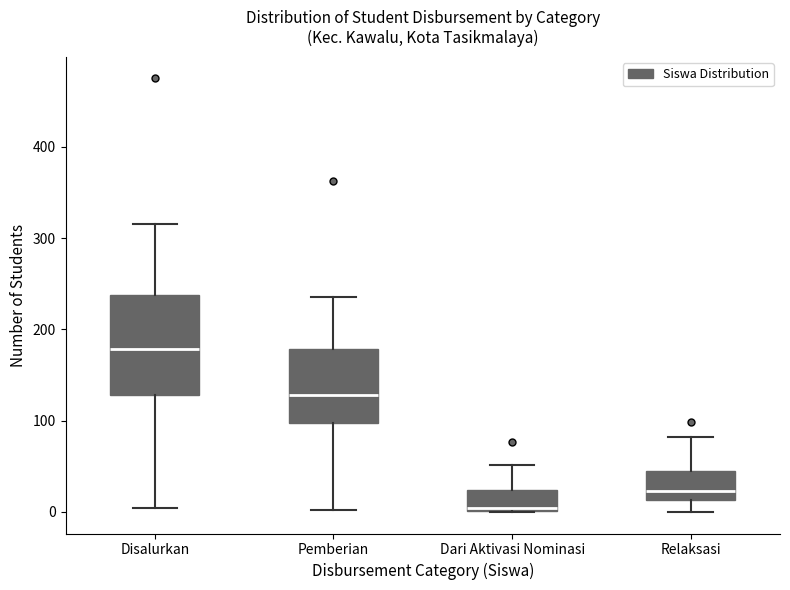

Reading left to right, transcribe this box plot: for each box, give where its median line is, the range the box spans, and where its two whiskers end, as read against the y-axis. The values are not printed on the chart, so give them approximately, as read against the axis.

Disalurkan: median 180, box 130 to 240, whiskers 0 to 320
Pemberian: median 130, box 100 to 180, whiskers 0 to 240
Dari Aktivasi Nominasi: median 0, box 0 to 20, whiskers 0 to 50
Relaksasi: median 20, box 10 to 40, whiskers 0 to 80